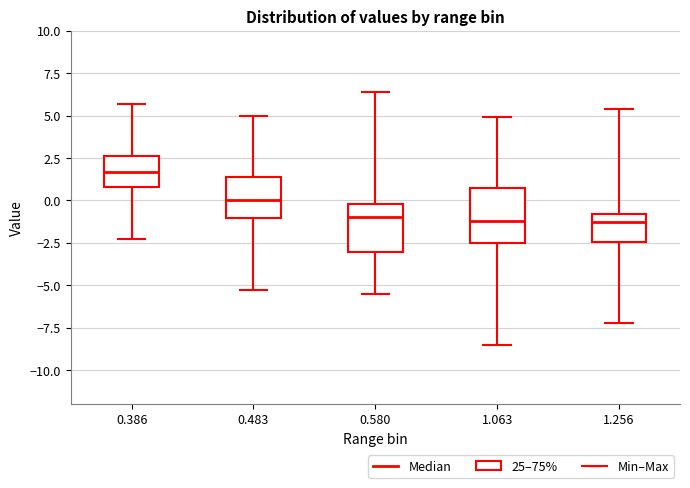

Reading left to right, read every box against the y-axis: the position of its median line, the range the box covers, and the ends of its whiskers. The values are not printed on the chart, so give them approximately, as read against the axis.

0.386: median 1.5, box 1.0 to 2.5, whiskers -2.5 to 5.5
0.483: median 0.0, box -1.0 to 1.5, whiskers -5.5 to 5.0
0.580: median -1.0, box -3.0 to 0.0, whiskers -5.5 to 6.5
1.063: median -1.0, box -2.5 to 0.5, whiskers -8.5 to 5.0
1.256: median -1.5, box -2.5 to -1.0, whiskers -7.0 to 5.5